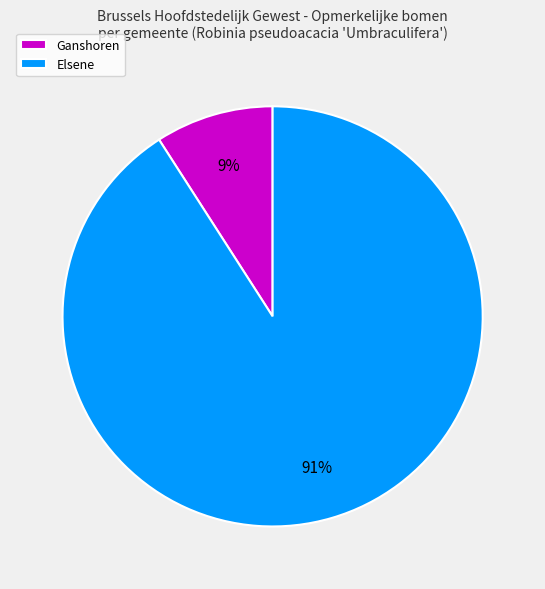

To the nearest percent, what is the difference between the largest and smallest slice percentages?

82%